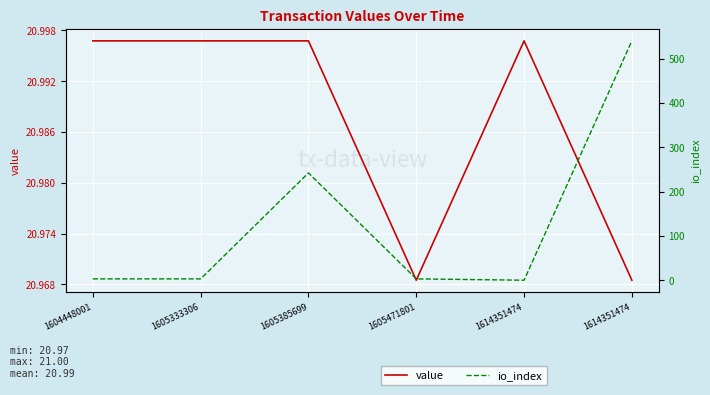

What is the approximate value of value at 1605333306?

21.0